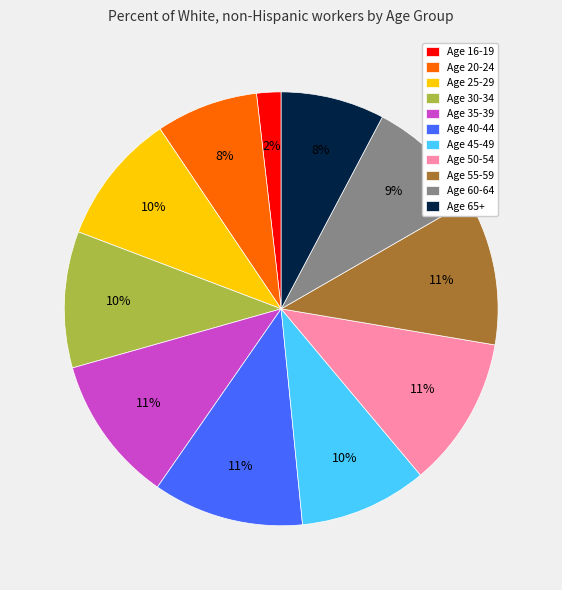

Is there any slice that represents more than half of the pie?

No